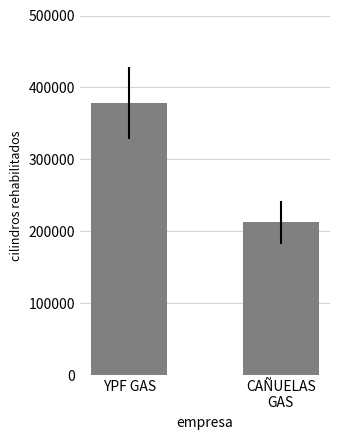

What is the label of the 2nd bar from the right?

YPF GAS